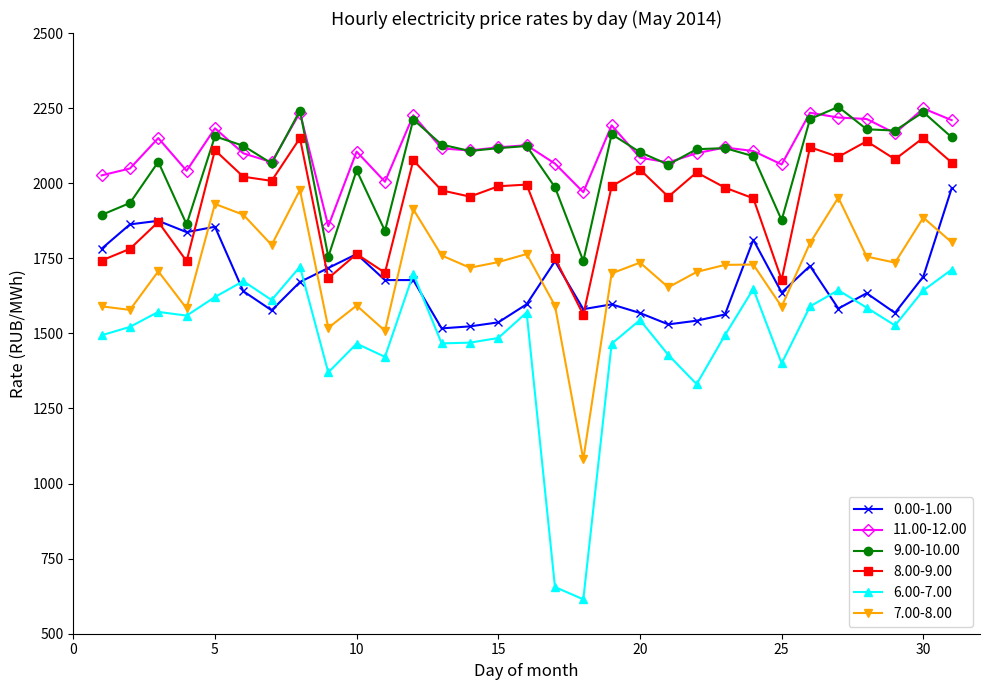

After their last crossing, which series has the higher values: 6.00-7.00 or 0.00-1.00?

0.00-1.00